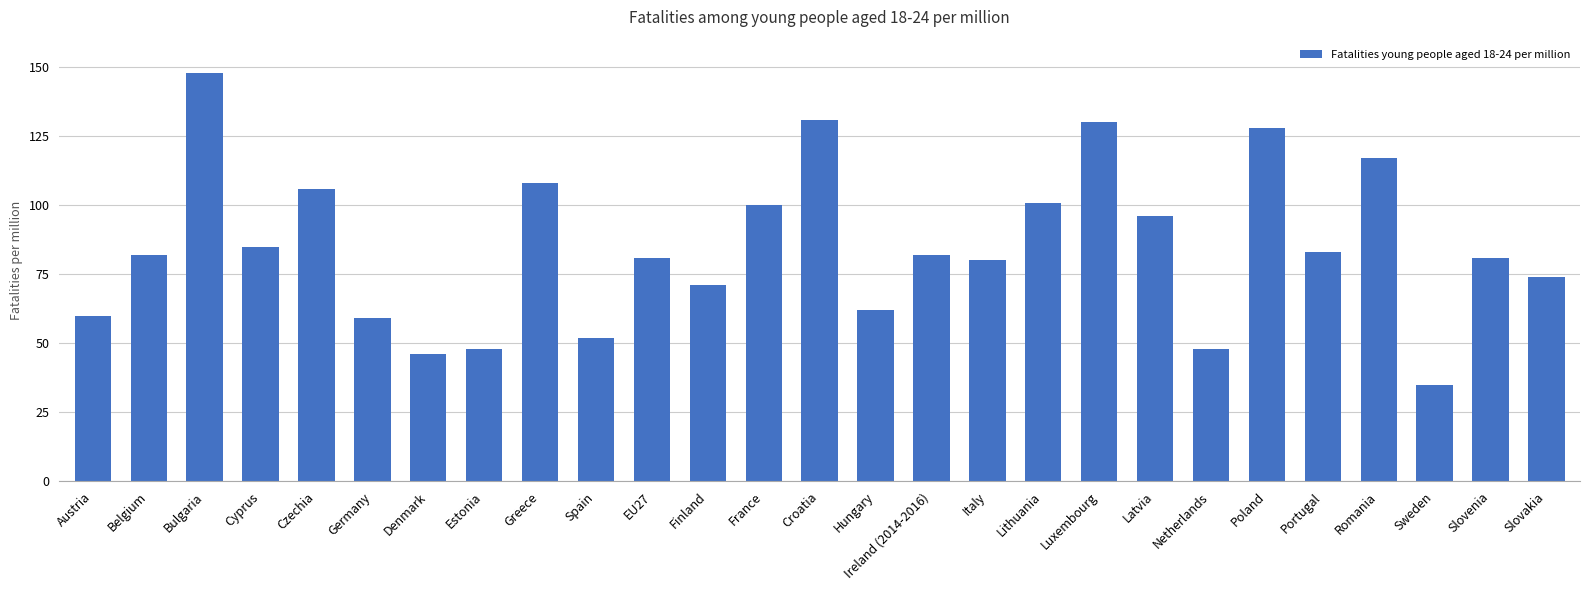

Reading left to right, what are all the values shown in this chart?

60	82	148	85	106	59	46	48	108	52	81	71	100	131	62	82	80	101	130	96	48	128	83	117	35	81	74